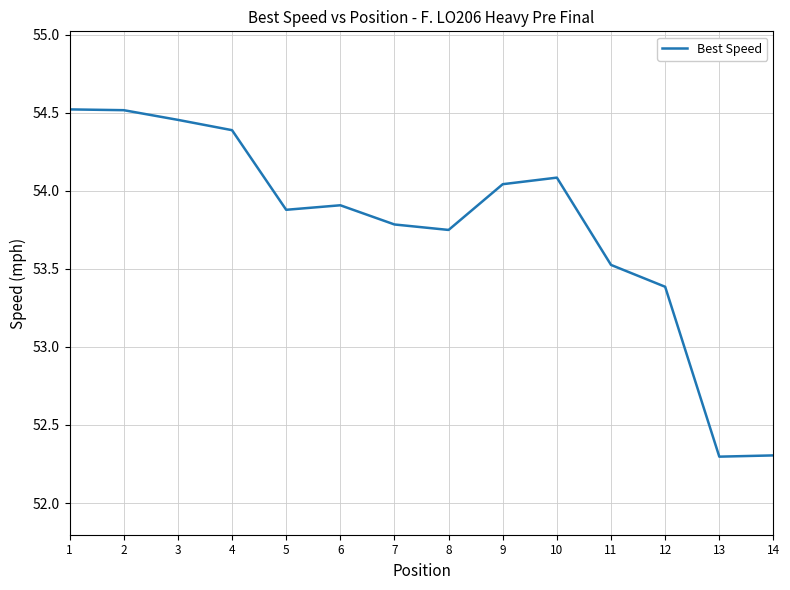

What is the smallest value displayed?

52.3